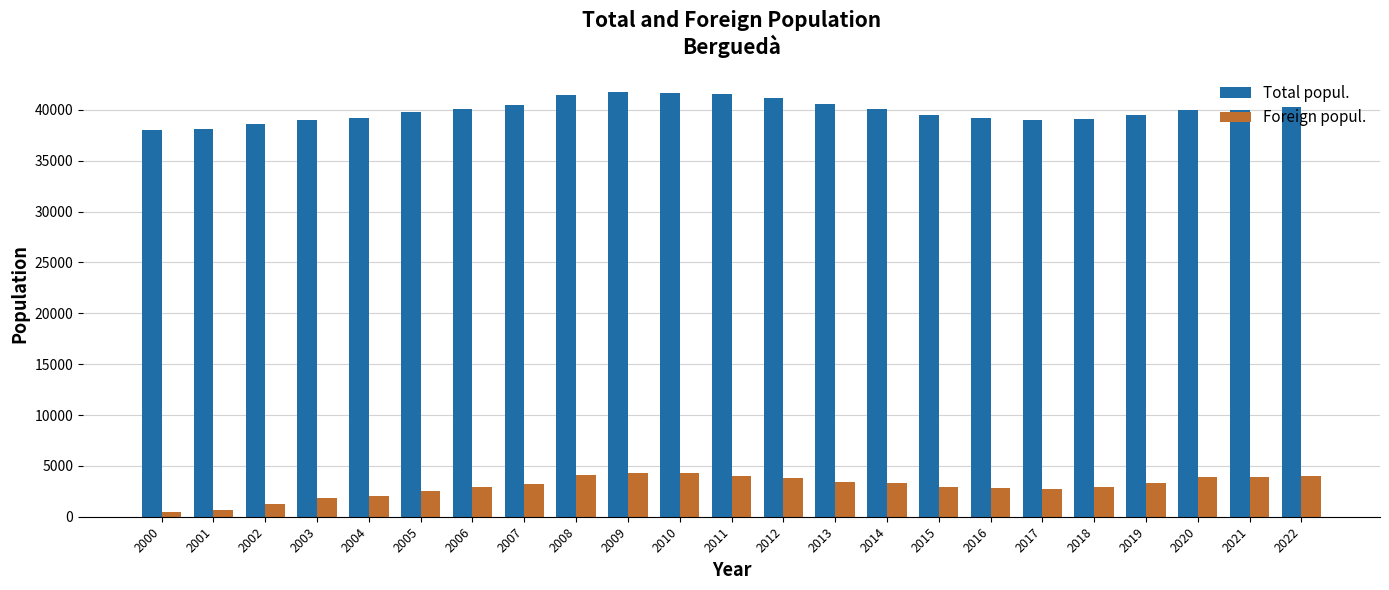

What is the minimum value shown in the chart?

460